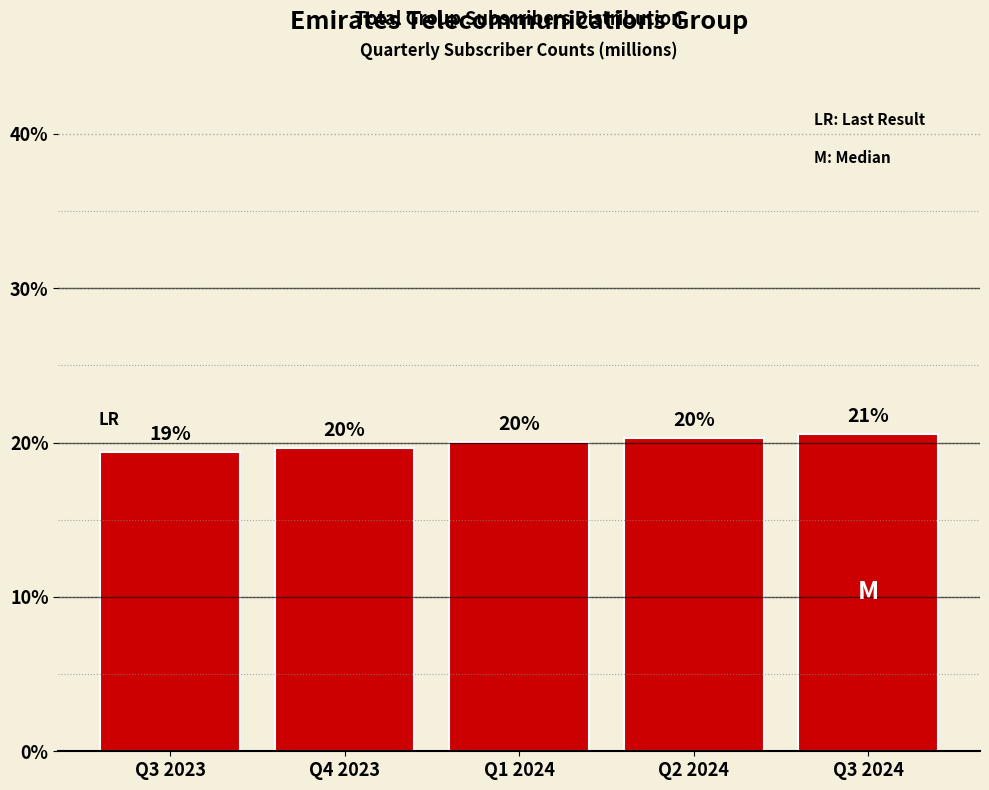

What is the sum of all values?

100.0